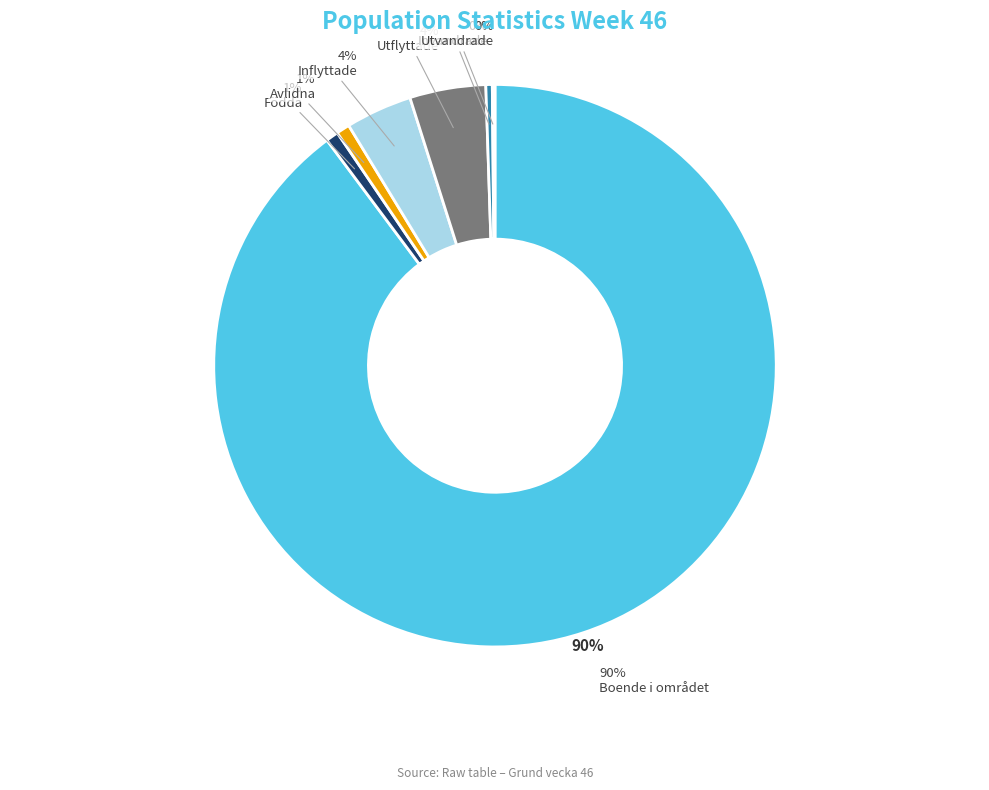

To the nearest percent, what percentage of the pie is Inflyttade?

4%